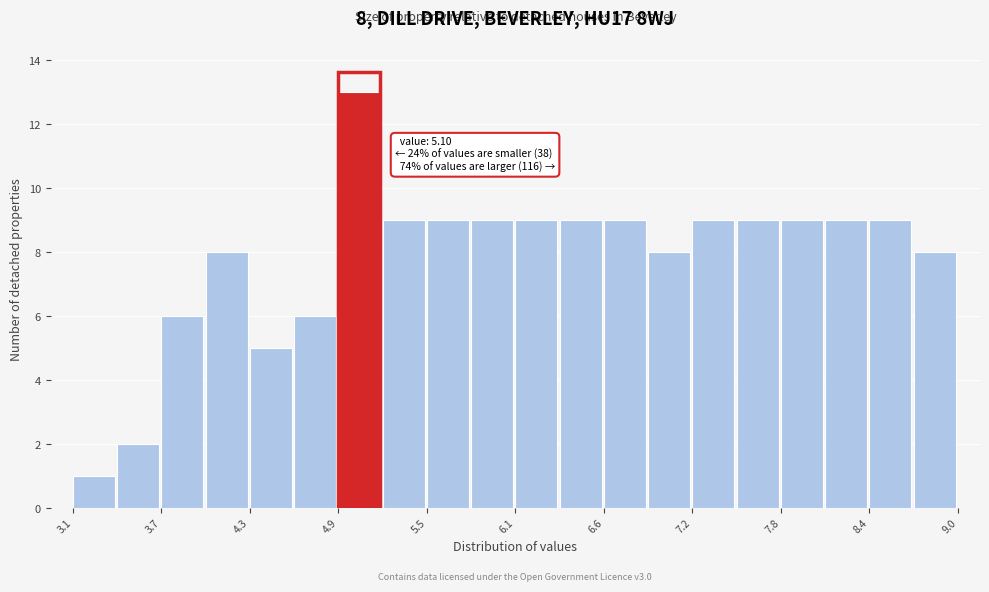

Around what value on the x-axis is the tallest bar? Give the approximate position of its centre, as read against the axis.

5.0